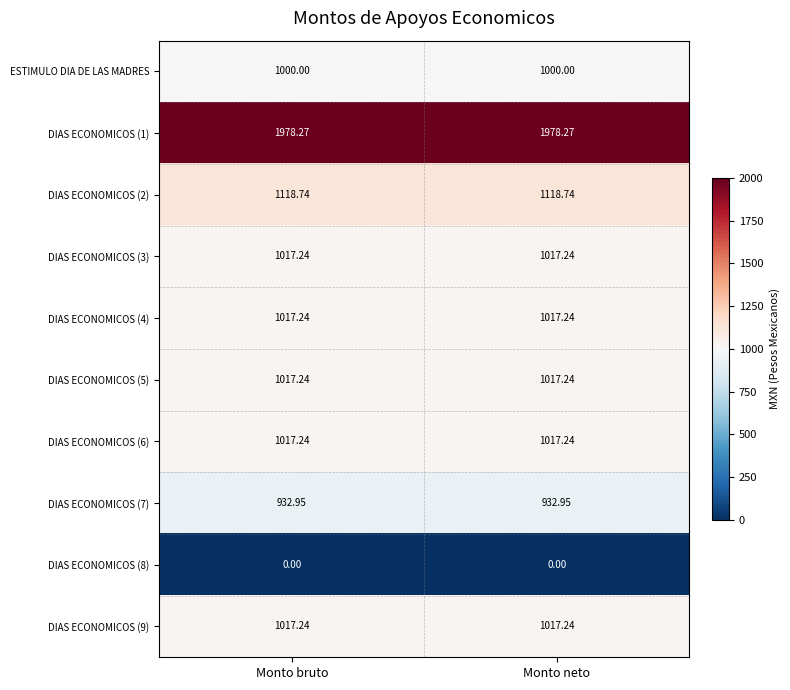

Is the value of ESTIMULO DIA DE LAS MADRES at Monto neto greater than the value of DIAS ECONOMICOS (4) at Monto neto?

No